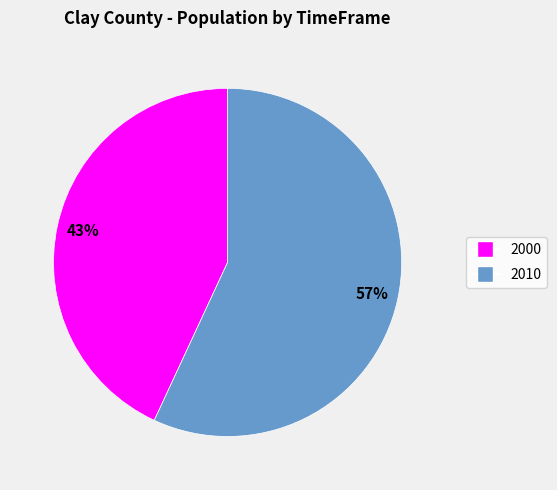

Which has a higher value, 2010 or 2000?

2010